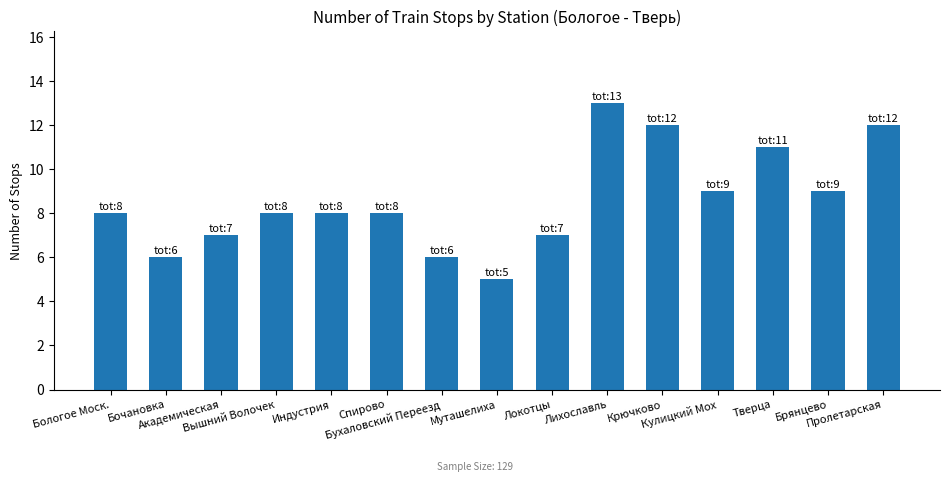

Count the number of categories in the chart.

15